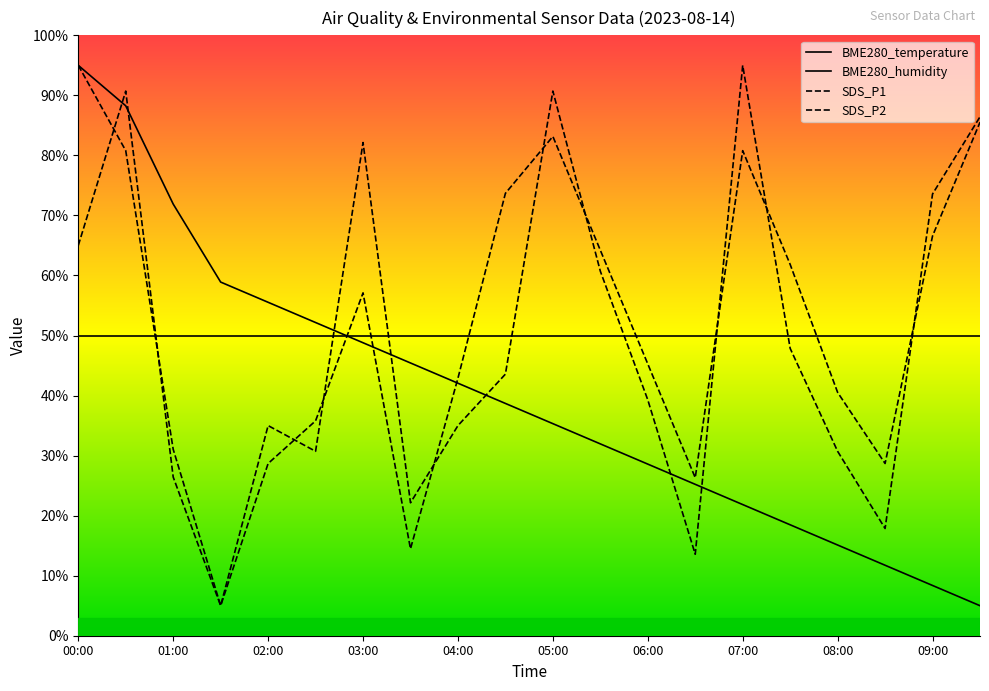

Which series ends up on top after the final intersection of BME280_temperature and SDS_P1?

SDS_P1